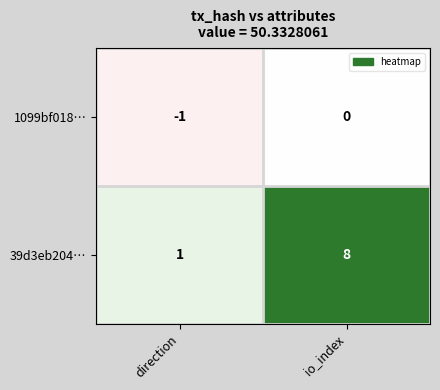

Which category has the lowest value across all series?

direction